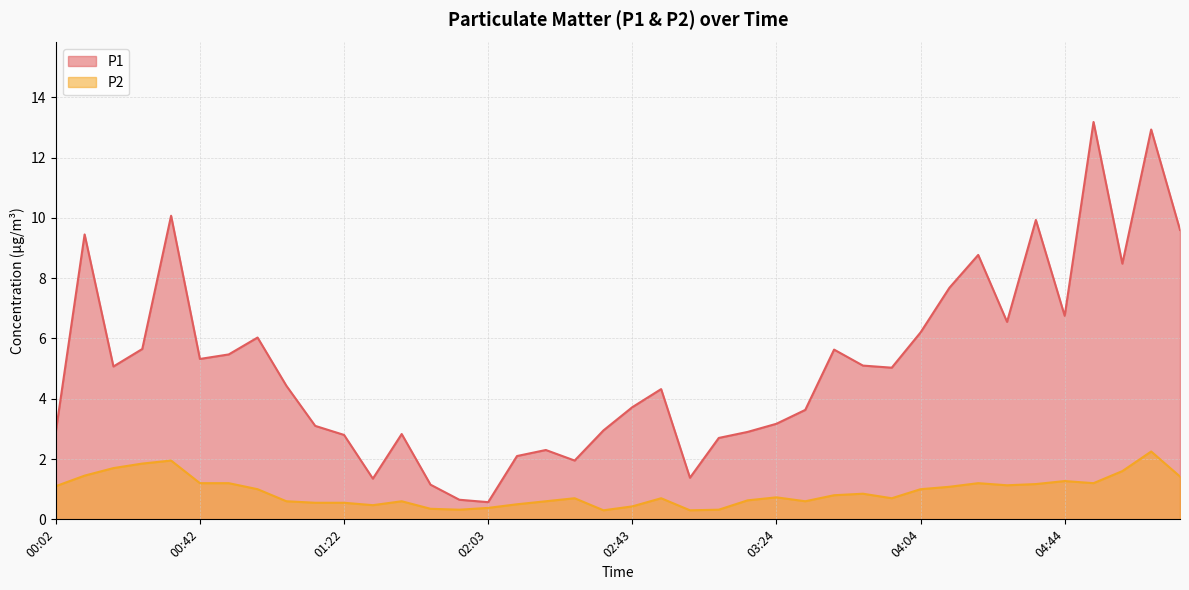

What is the smallest value displayed?

0.3